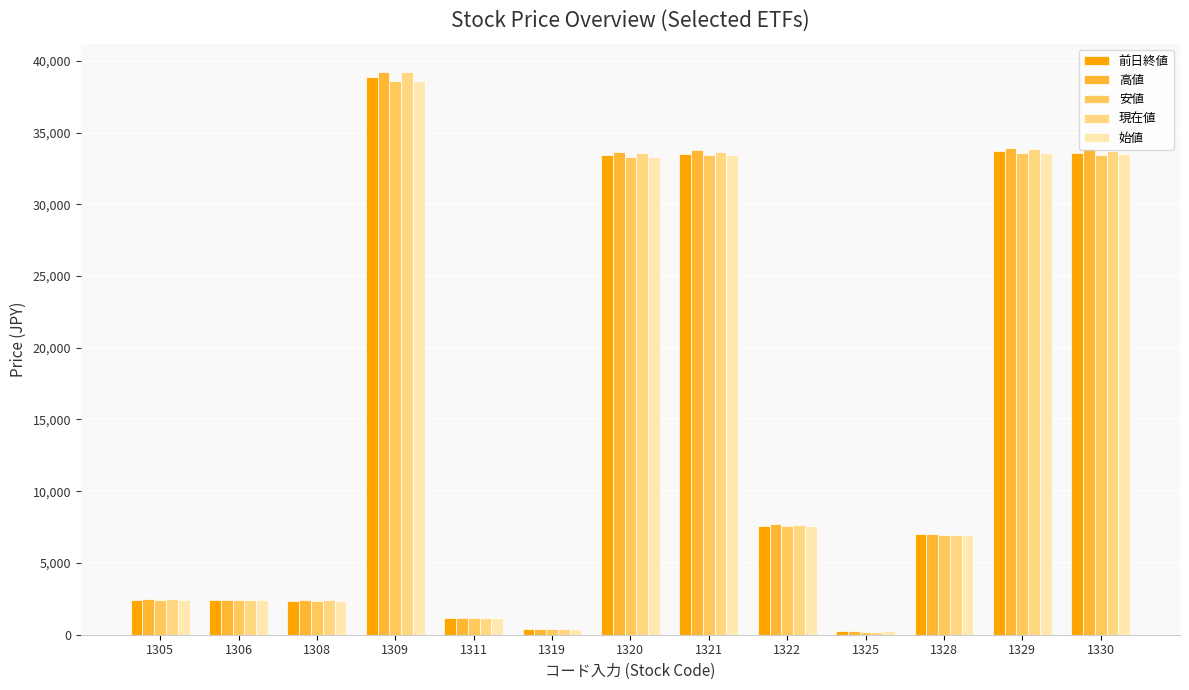

What is the spread (max minus min) of values at 1305?

28.0